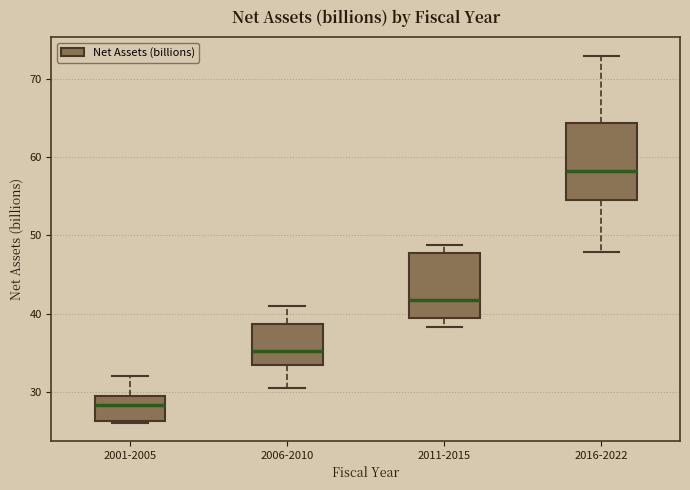

Which box's median line is the lowest?

2001-2005